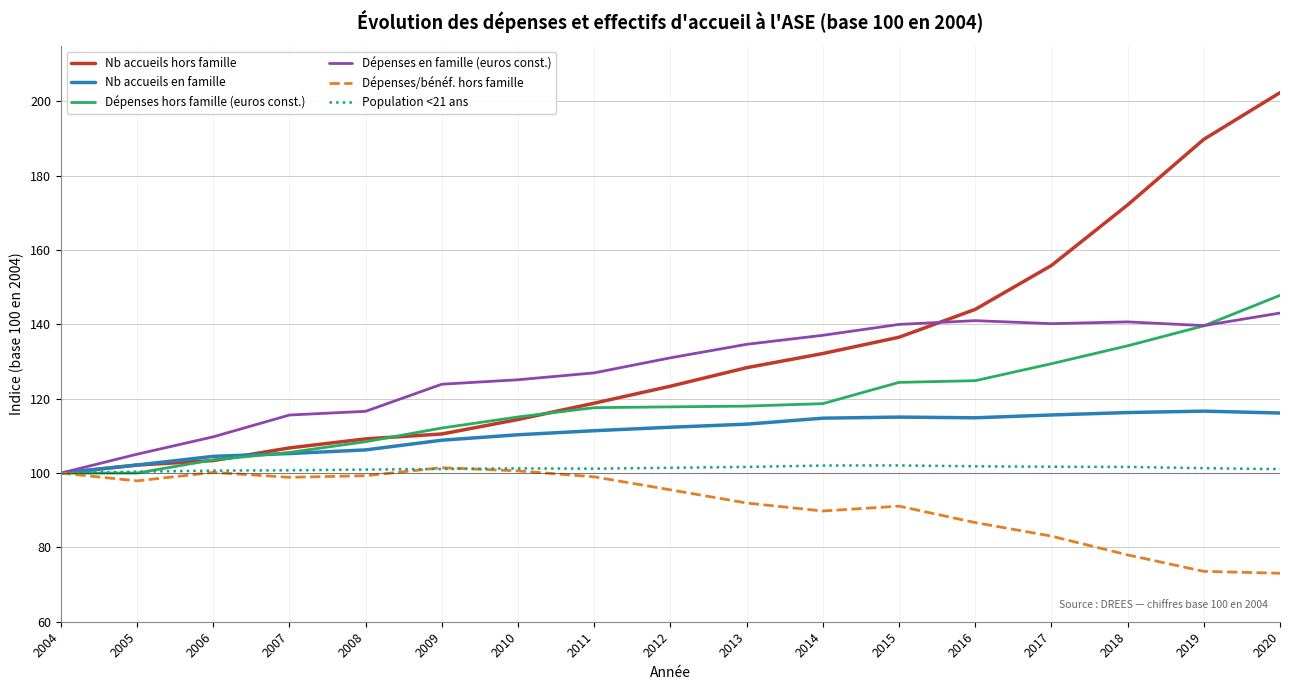

Does the chart have visible grid lines?

Yes